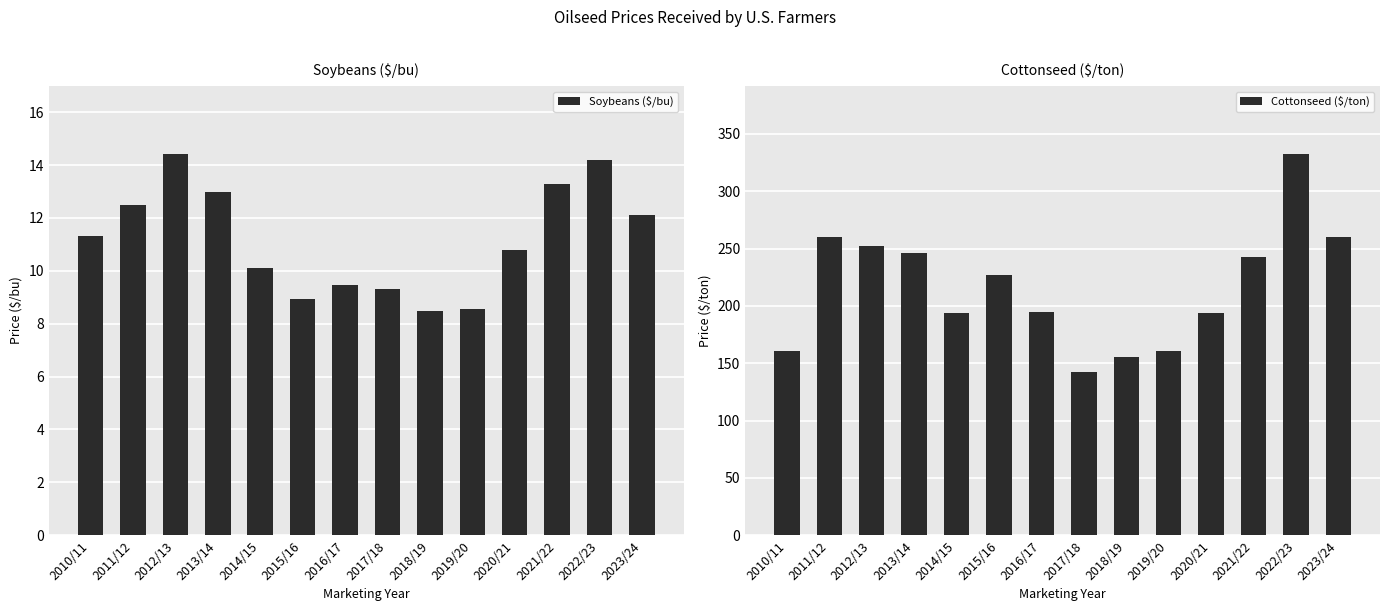

At which label is Cottonseed ($/ton) closest to 237?

2021/22